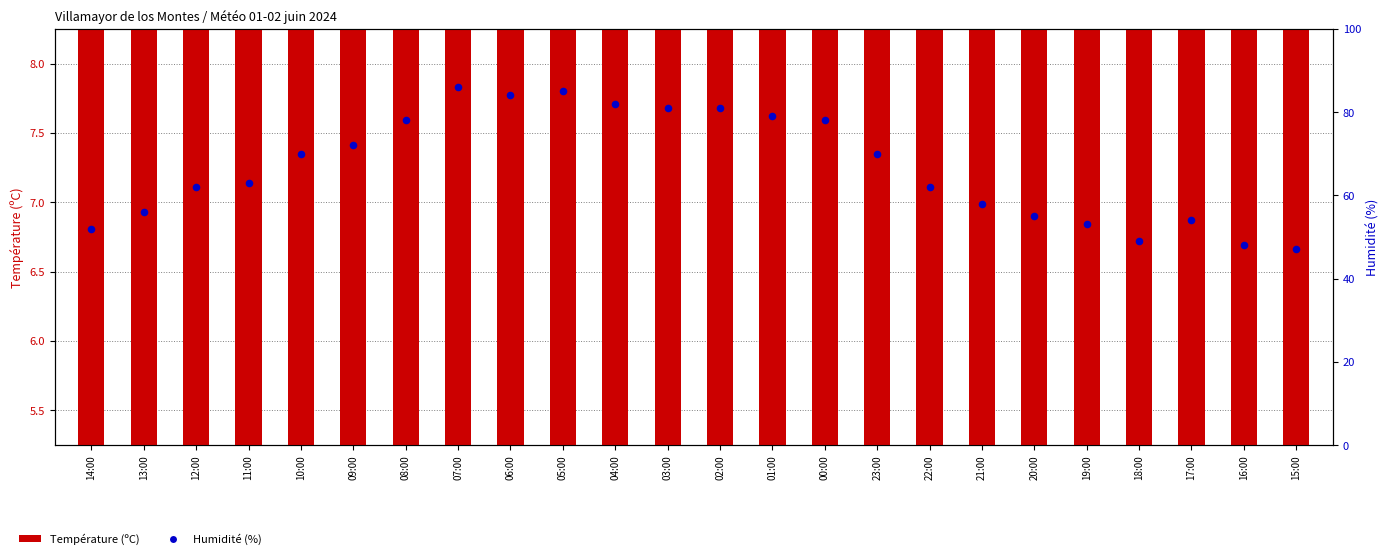

Which series contains the lowest Y value?

Température (ºC)